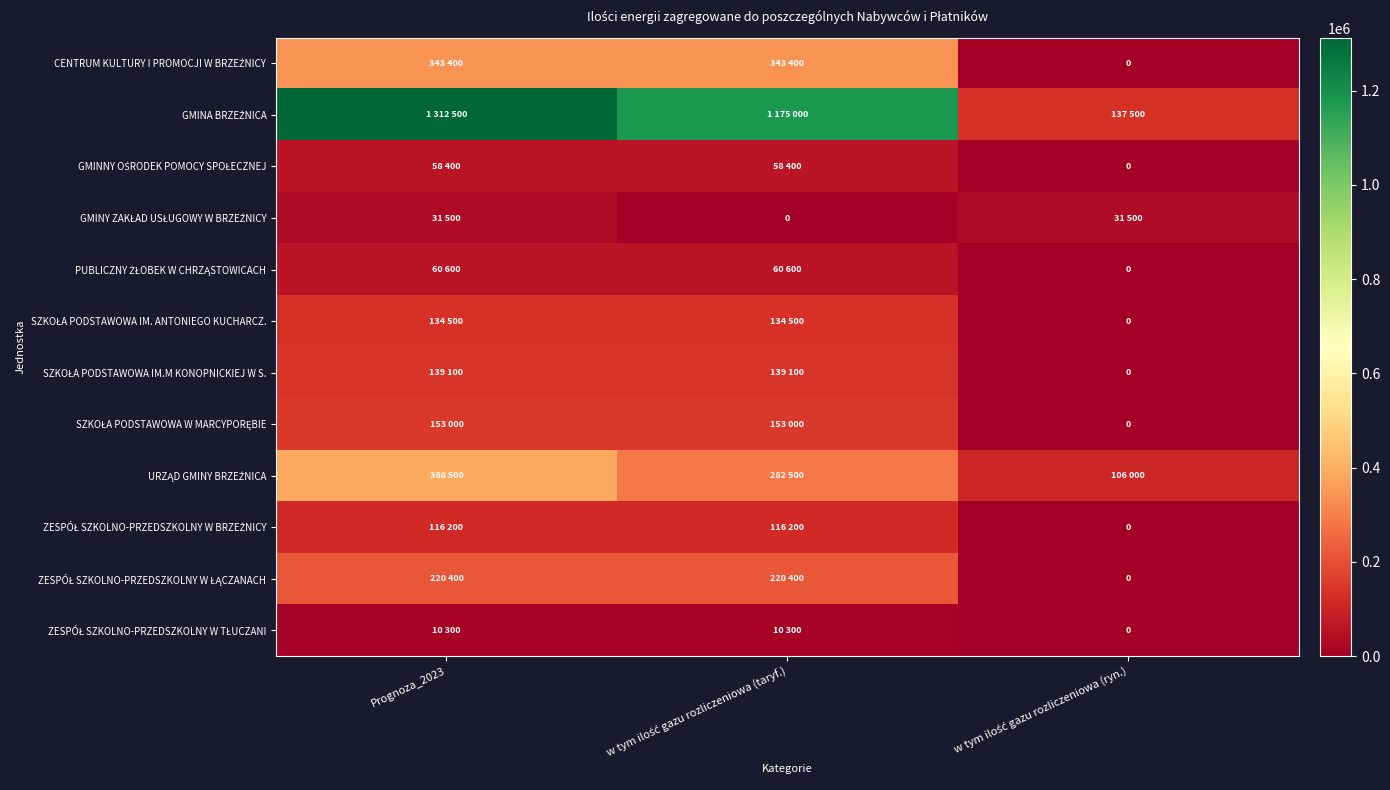

Is the value of GMINY ZAKŁAD USŁUGOWY W BRZEŹNICY at w tym ilość gazu rozliczeniowa (ryn.) greater than the value of URZĄD GMINY BRZEŹNICA at w tym ilość gazu rozliczeniowa (ryn.)?

No